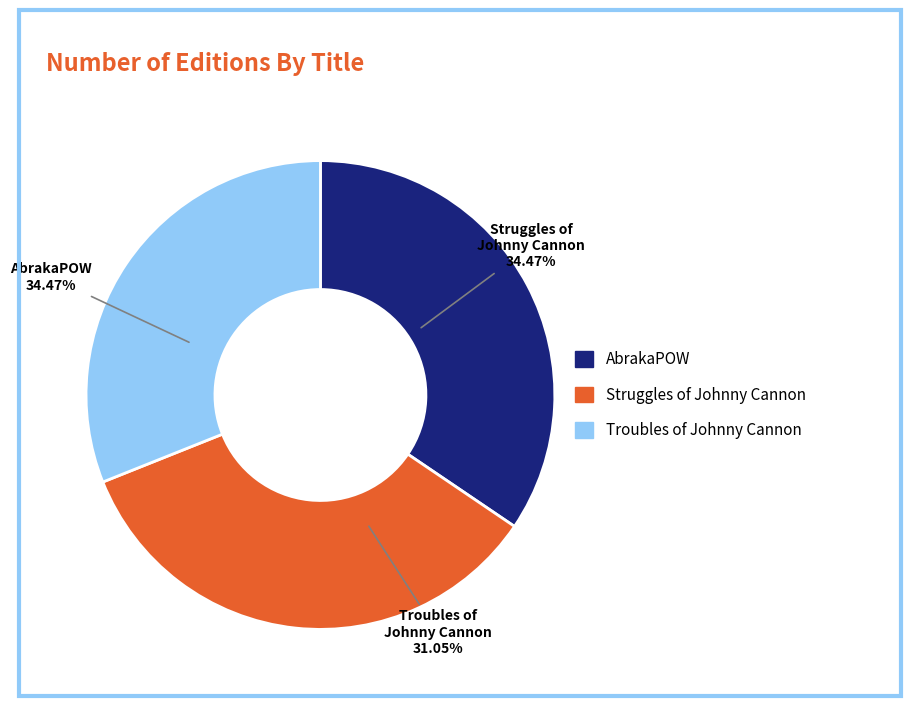

Is there any slice that represents more than half of the pie?

No